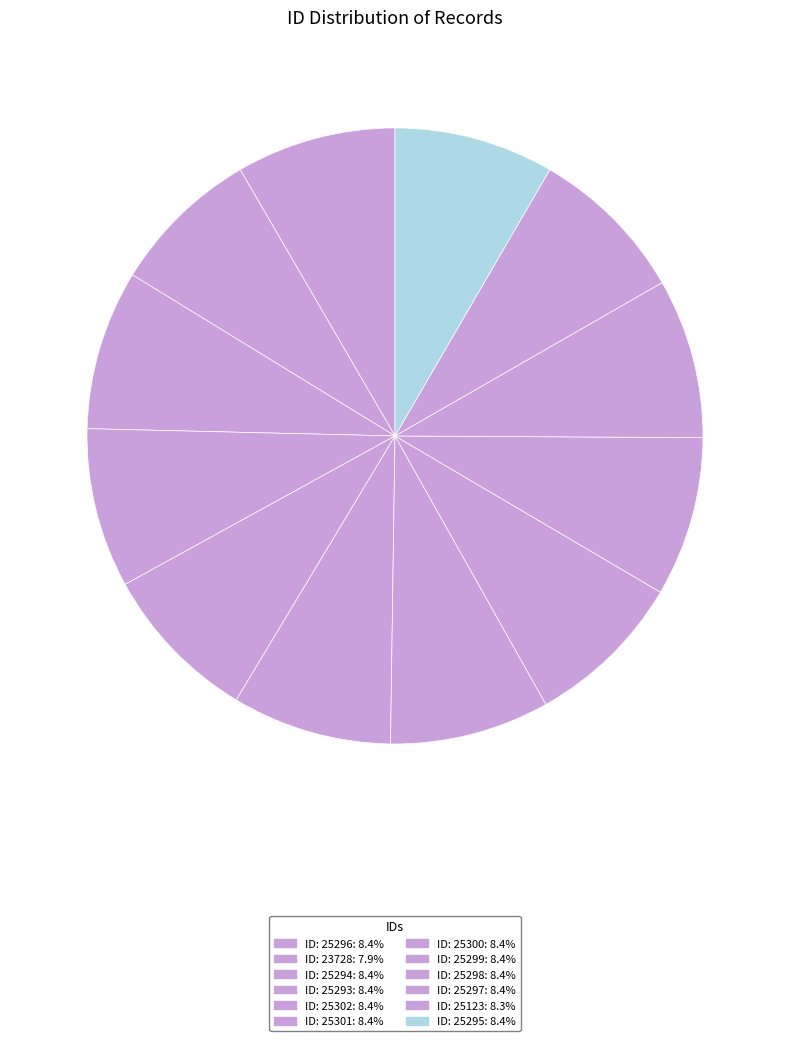

Does გიორგი ხიდეშელი (ხიდაშელი) represent more than half of the total?

No